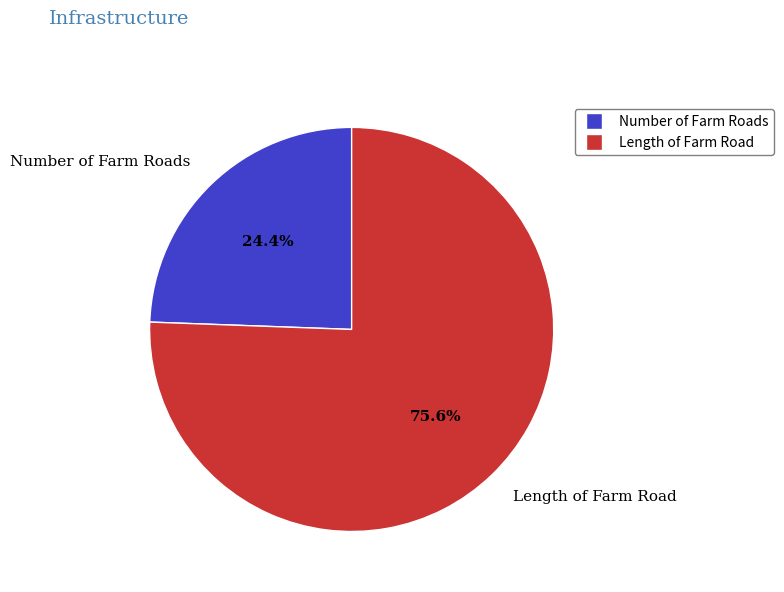

What percentage is NOT represented by Length of Farm Road?

24.4%